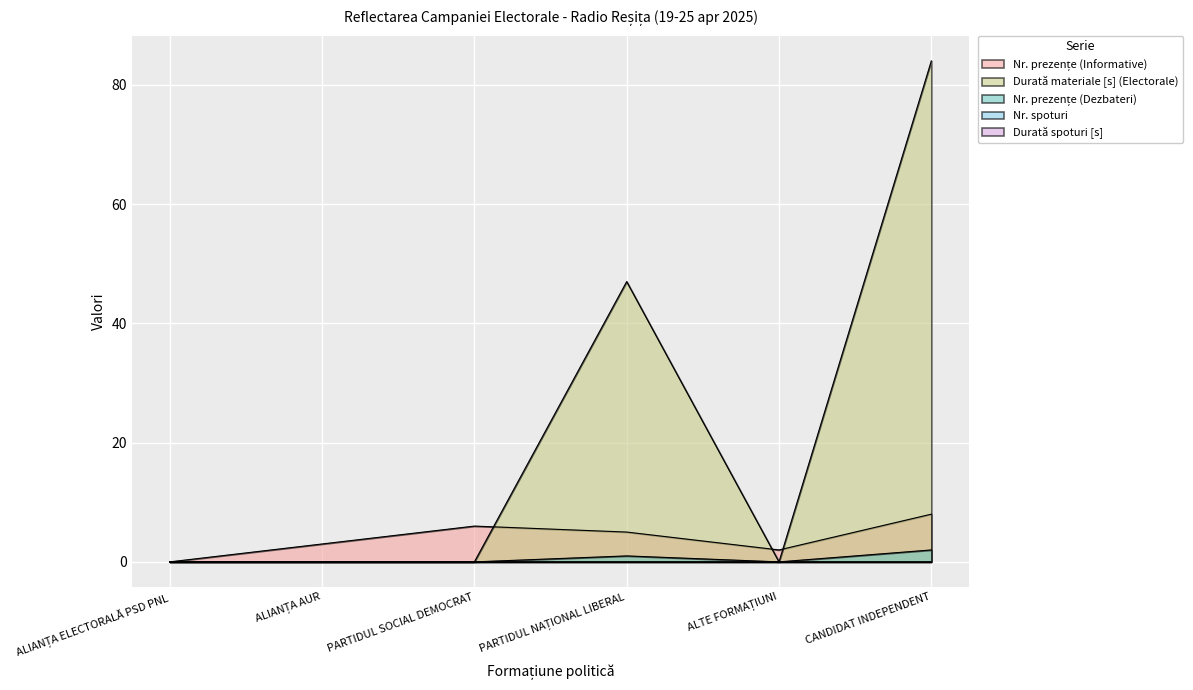

The value of Durată materiale [s] (Electorale) at PARTIDUL NAȚIONAL LIBERAL is 47. True or false?

True